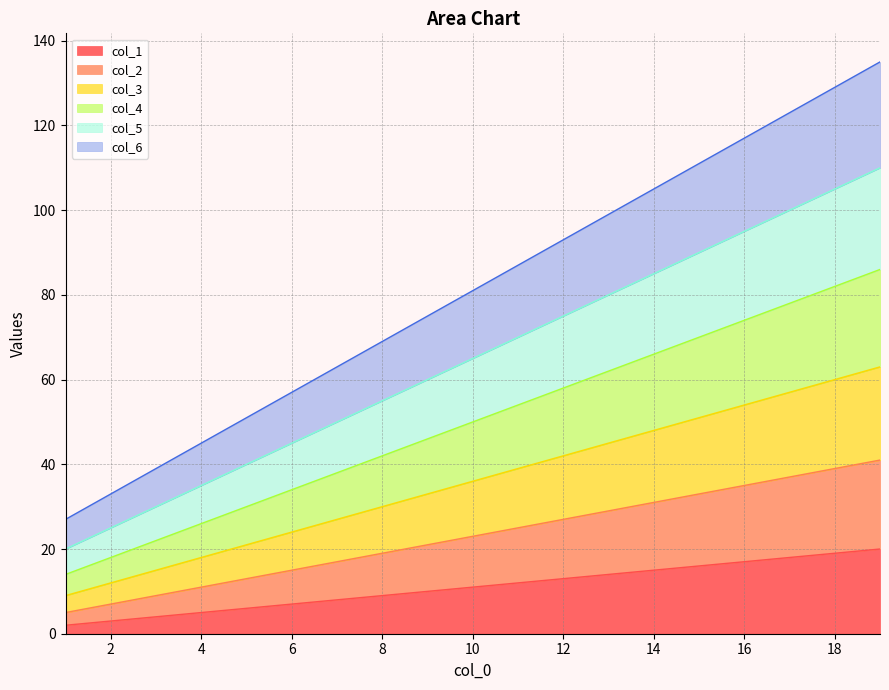

At which category is the sum across all series the highest?

19